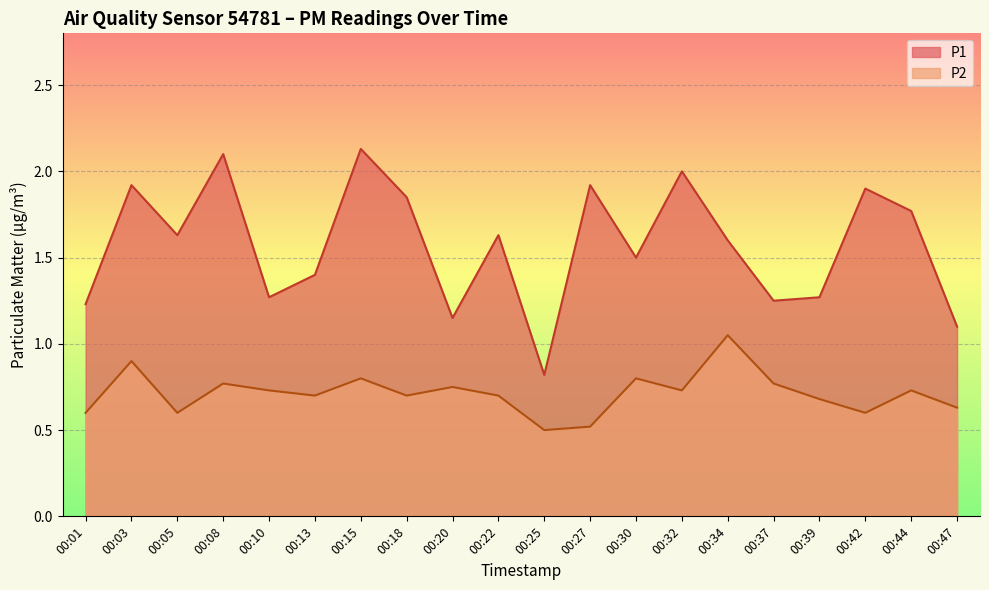

In P2, how many points are higher than both neighbors (excluding endpoints)?

7